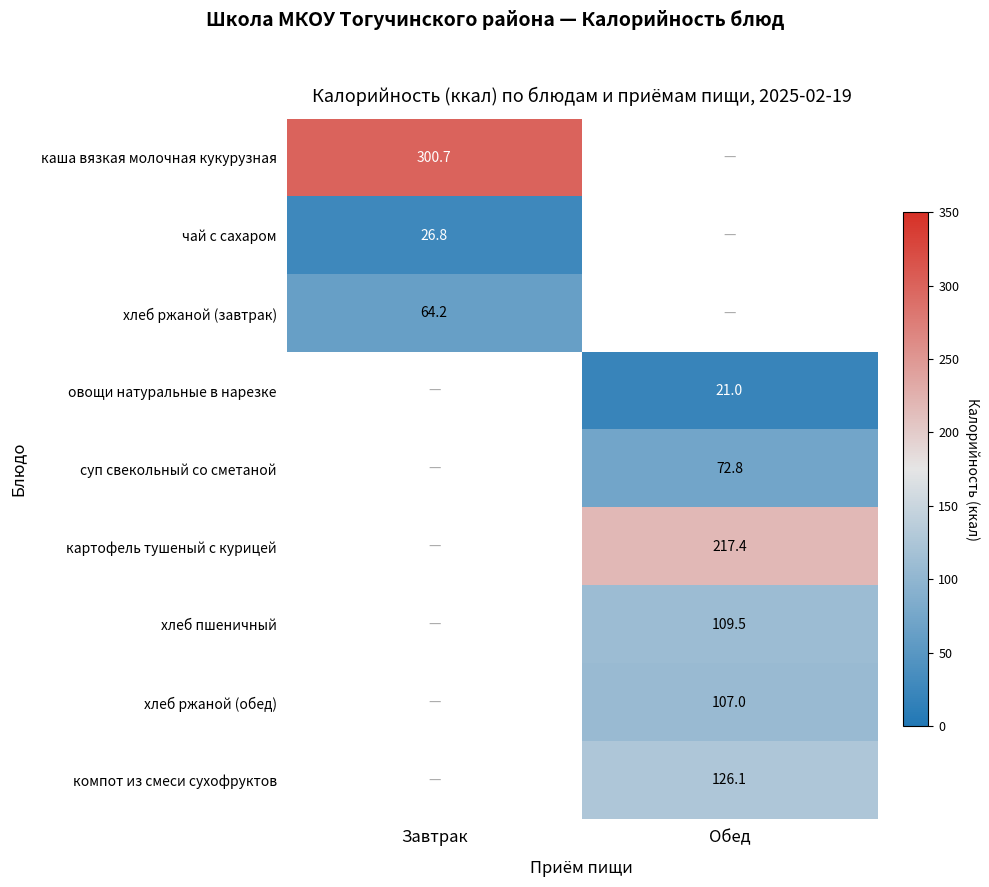

The компот из смеси сухофруктов series shows 126.1 at Обед. True or false?

True